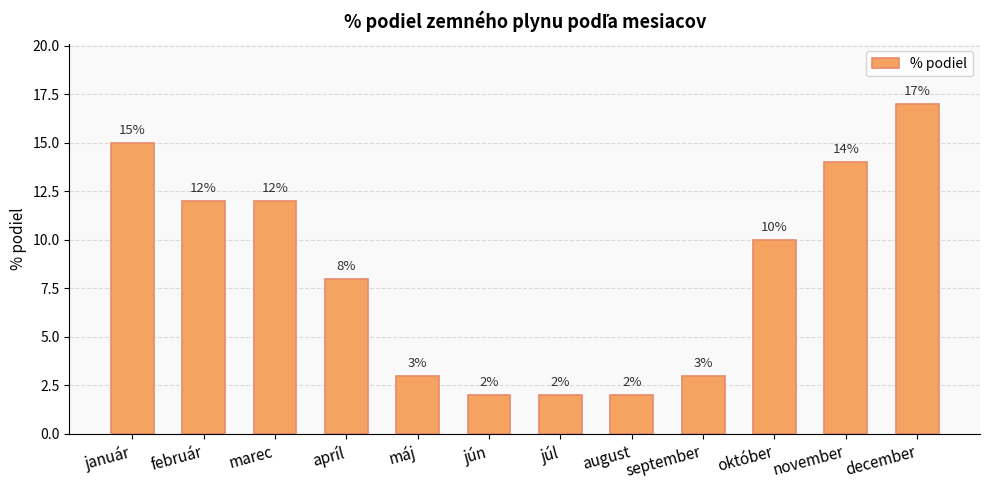

What is the approximate value at december, to the nearest 5?

15